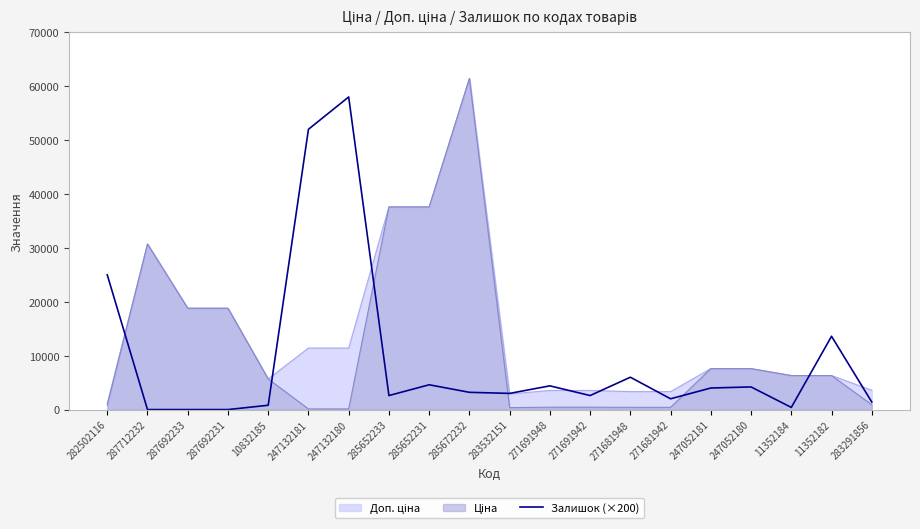

Where is the first local maximum?

247132180